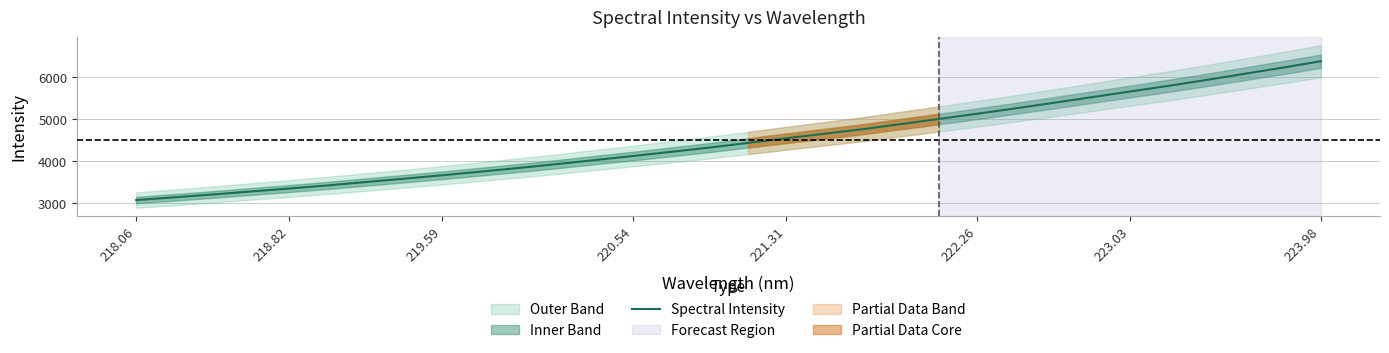

What is the lowest value of the Spectral Intensity series?

3072.1